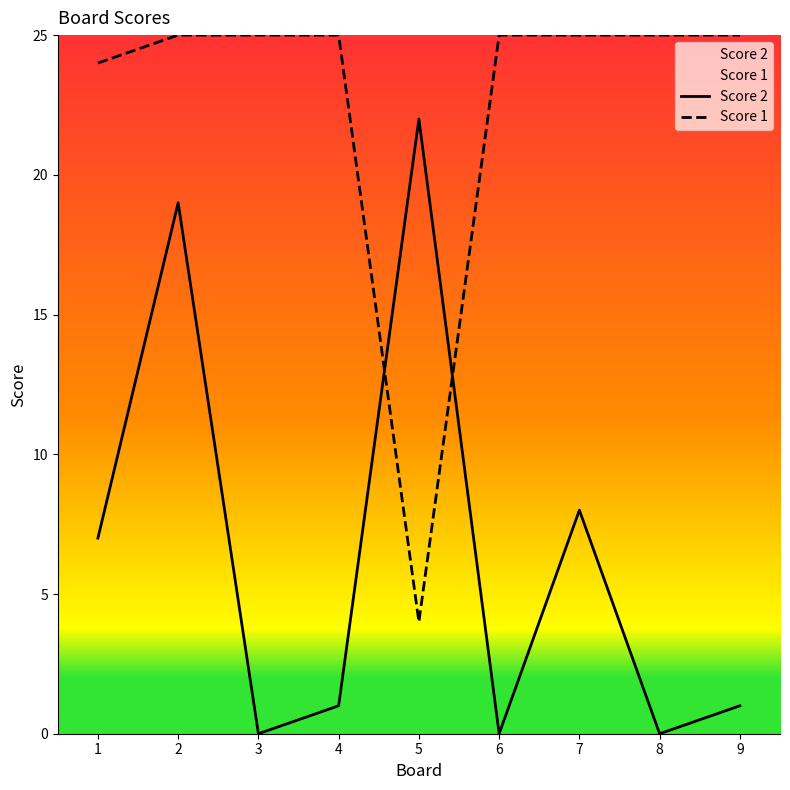

Between 9 and 3, which is larger?

9